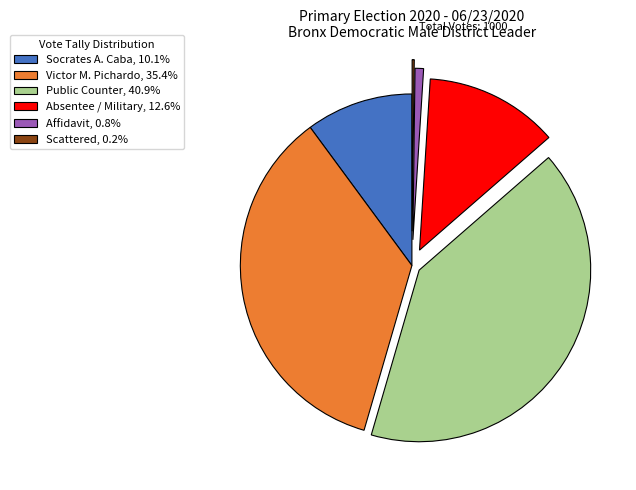

Combined, do Socrates A. Caba, 10.1% and Victor M. Pichardo, 35.4% account for over 50%?

No